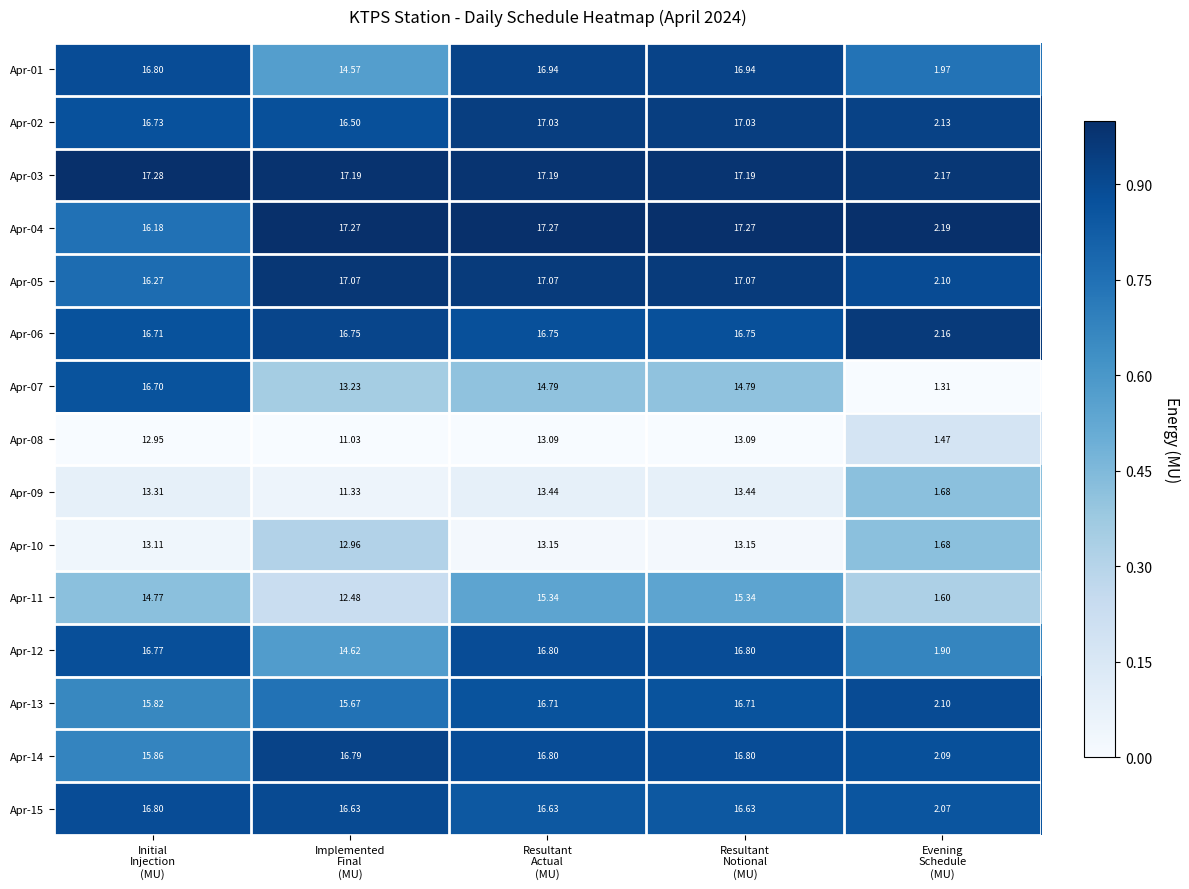

How many data points in Apr-13 are less than 15?

1